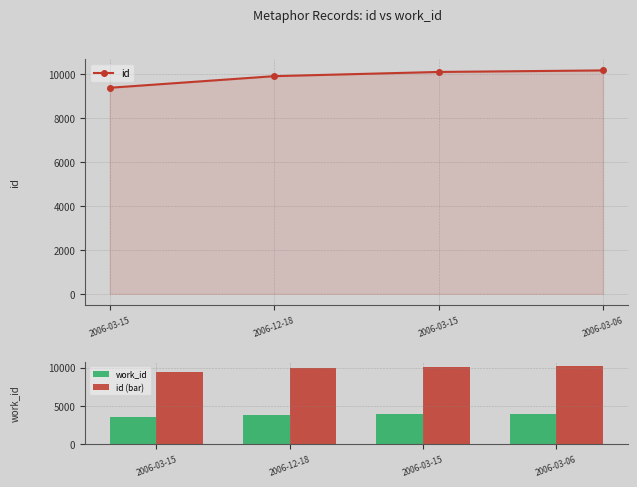

Reading left to right, extract all data points from this chart.

id: 9389	9918	10110	10180
work_id: 3616	3865	3910	3926
id (bar): 9389	9918	10110	10180